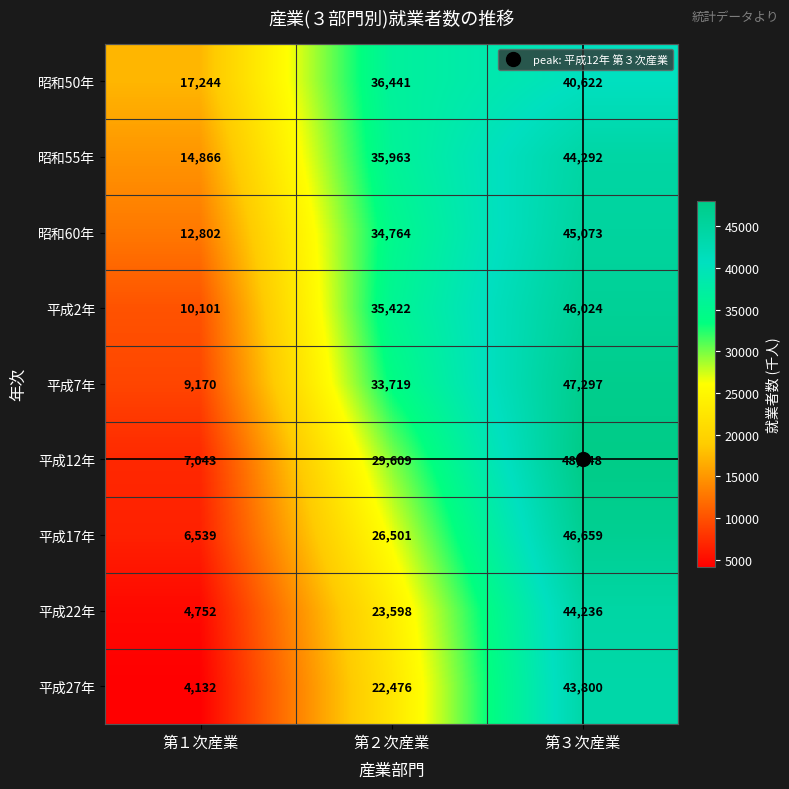

How many distinct data groups are displayed?

9